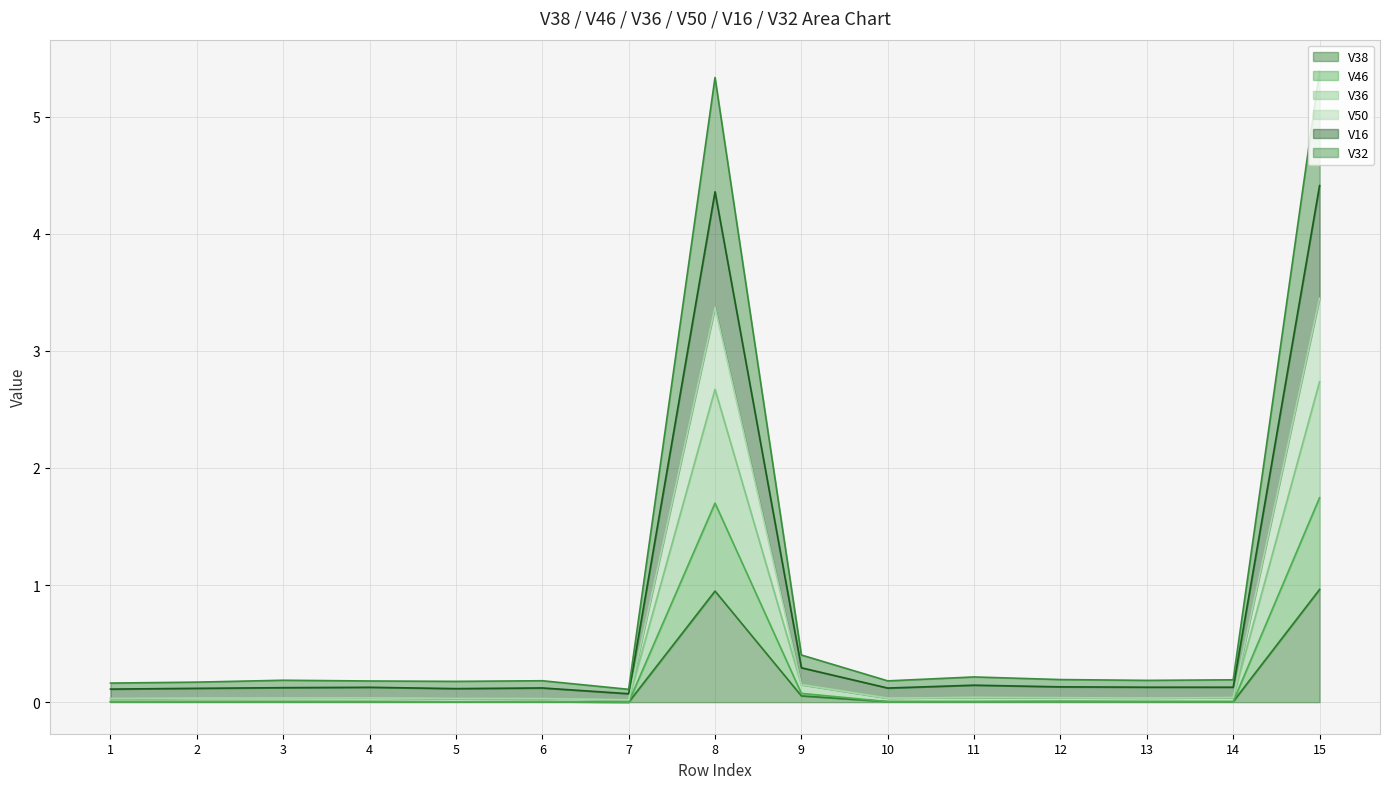

At which category is the sum across all series the highest?

15